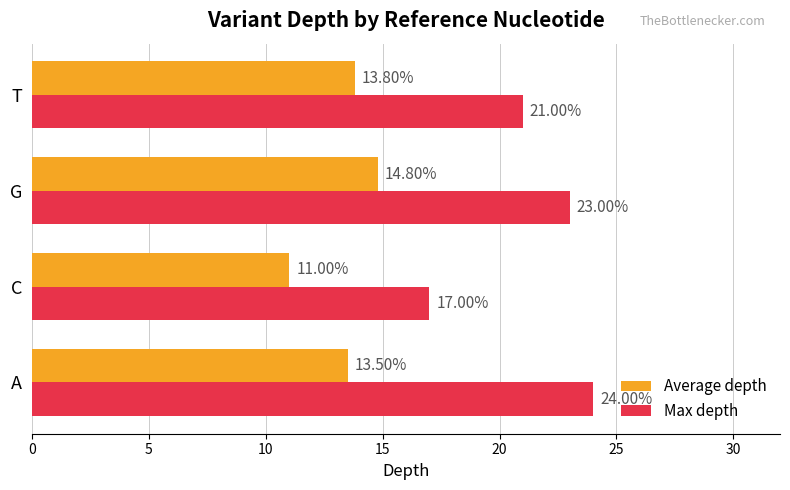

What is the difference between the highest and lowest values at G?

8.2